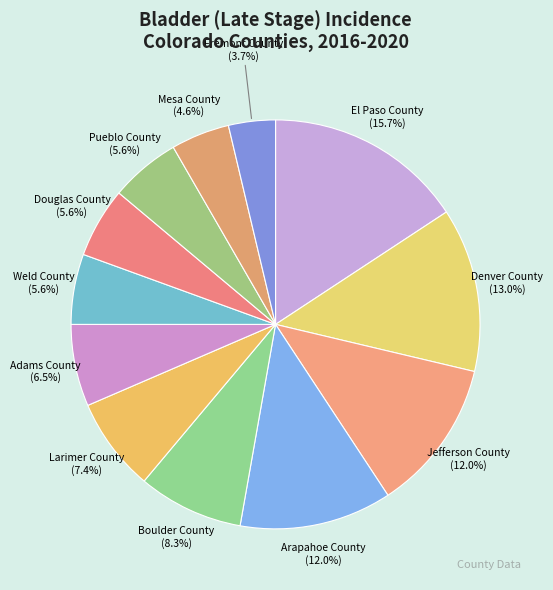

What percentage is the Fremont County slice, to the nearest percent?

4%